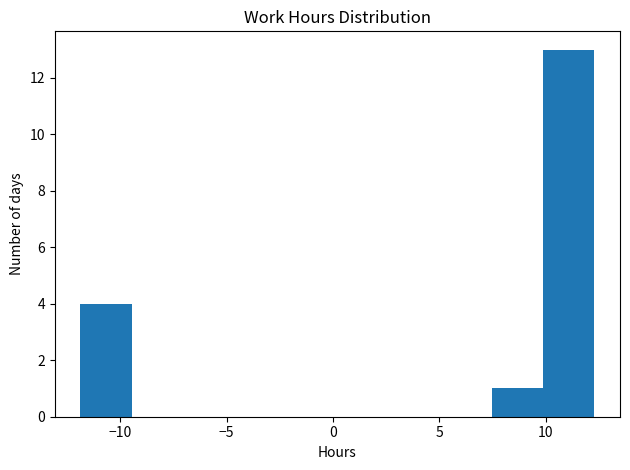

Which range on the x-axis has the tallest bar?

10.0 to 12.5